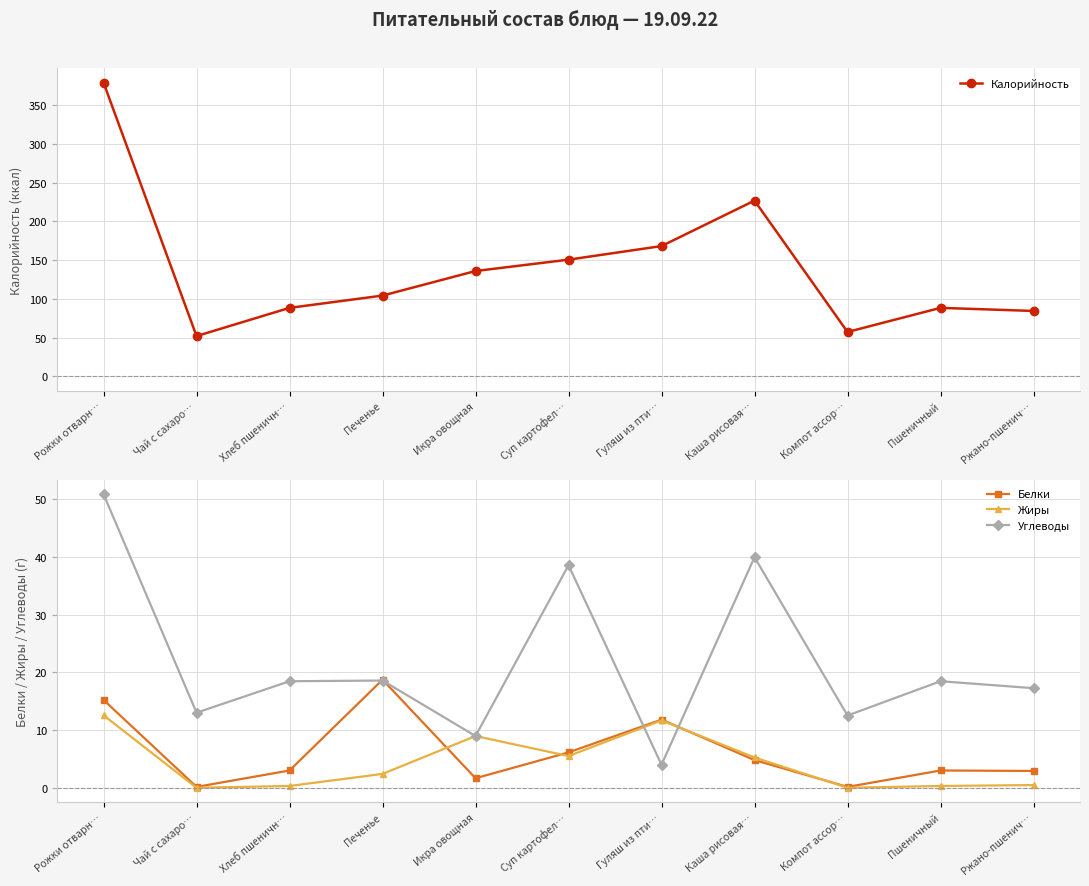

What value does the Углеводы series have at Печенье?

18.6